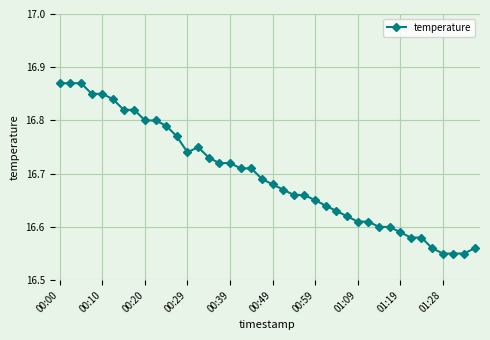

What is the sum of all values?

667.9